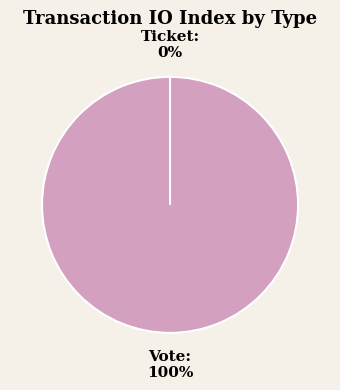

Is it true that Ticket is 10% of the pie?

False